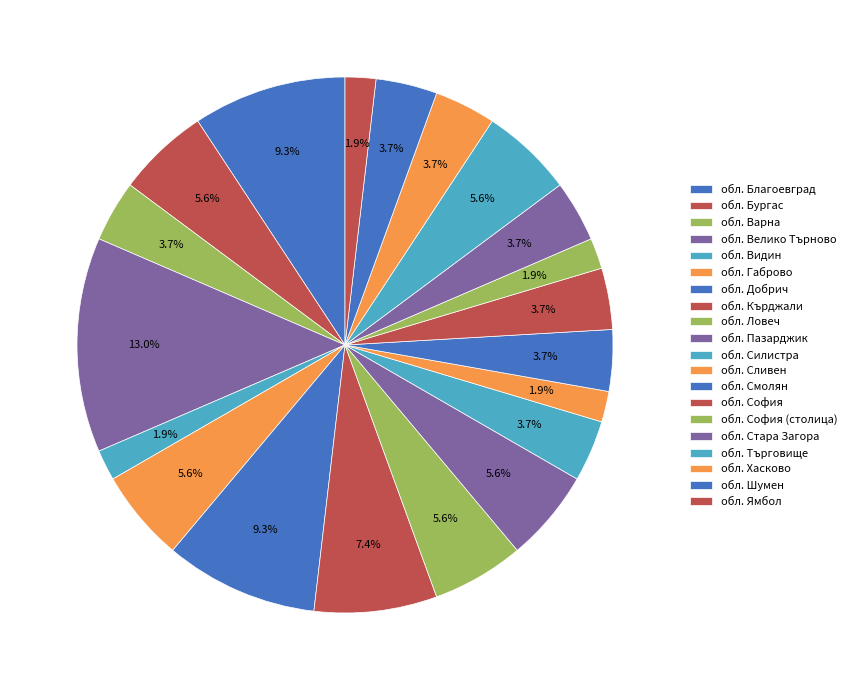

Count the number of slices in the pie.

20